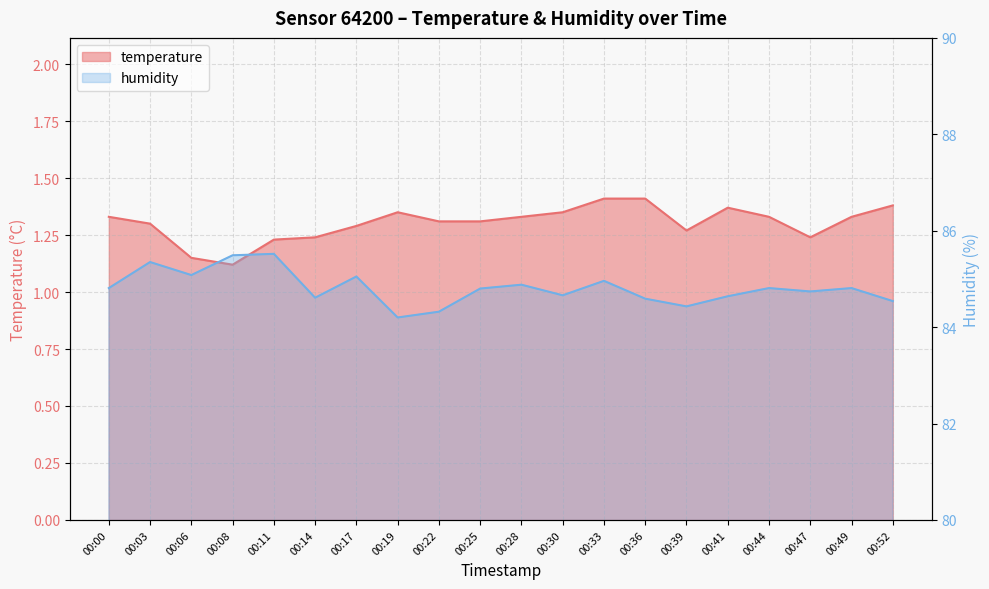

What is the sum of the temperature values at 00:06 and 00:28?

2.5